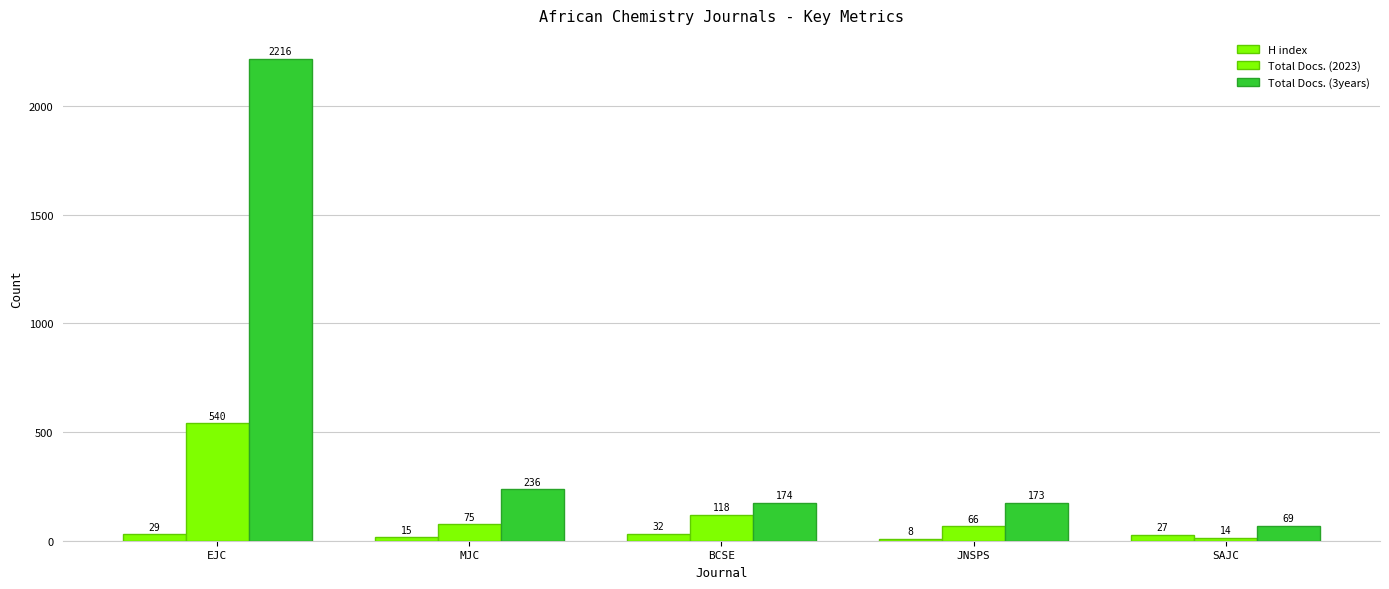

How many data points does each series have?

5